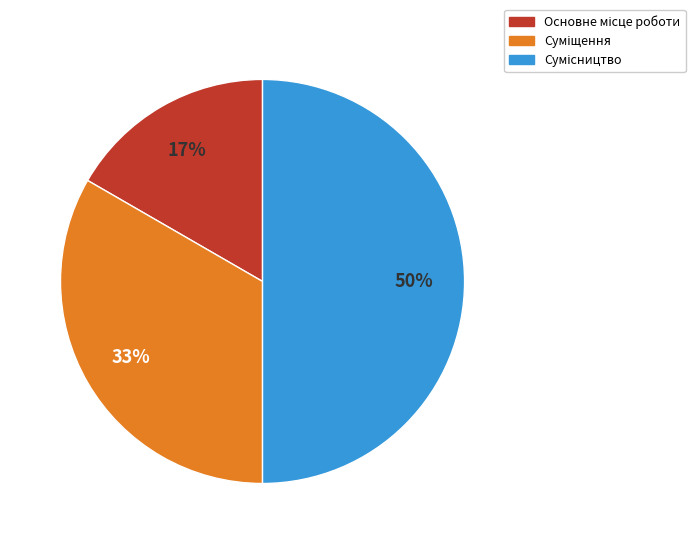

To the nearest percent, what is the average slice percentage?

33%